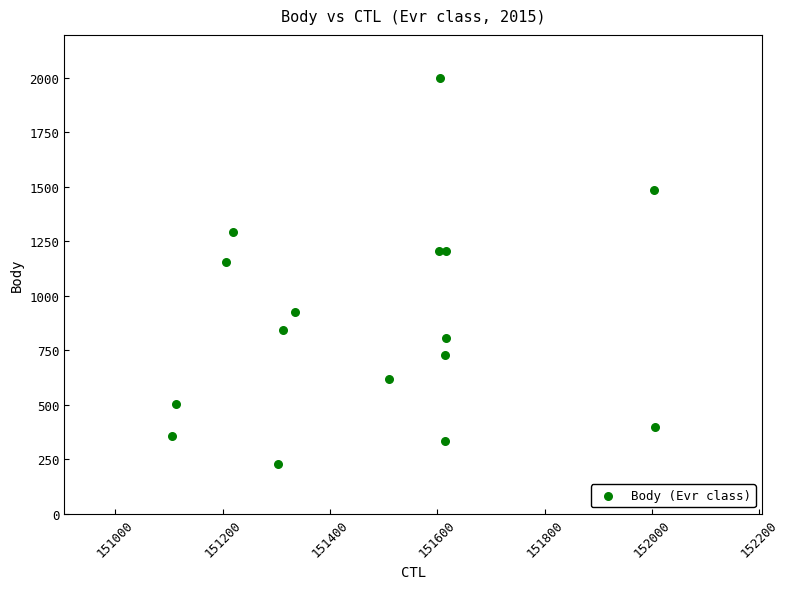

What Y value in the scatter plot is closest to 1111?

1156